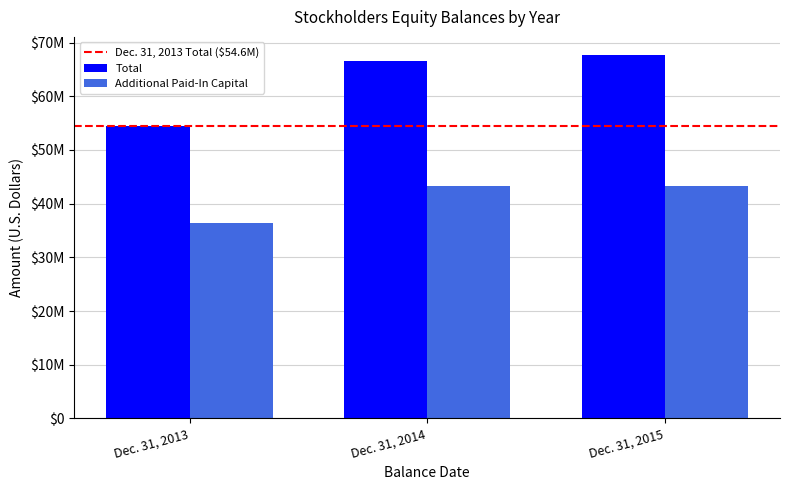

Are the bars grouped side by side (vs. stacked)?

Yes